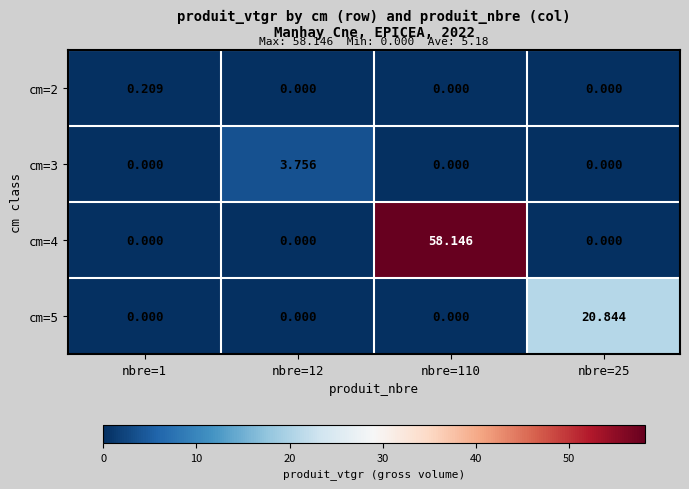

Count the number of categories in the chart.

4